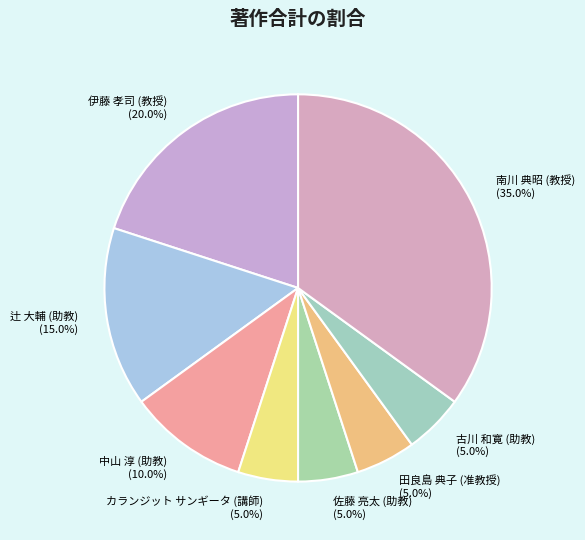

Does any single category account for the majority?

No